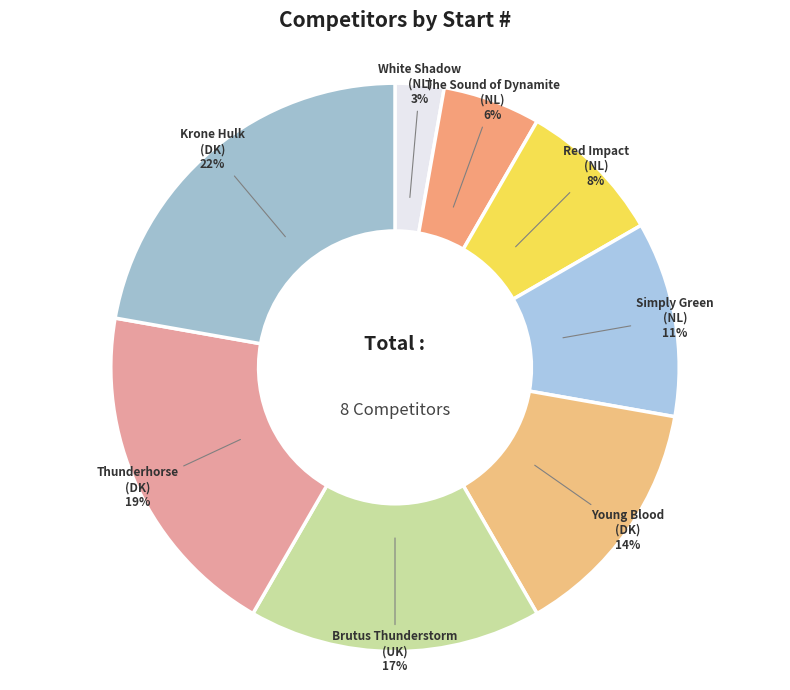

Is Young Blood (DK) the majority of the pie?

No